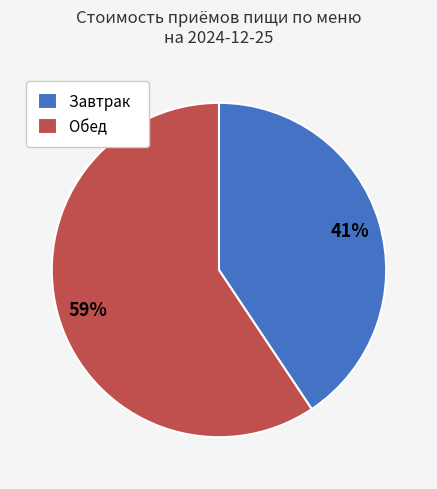

The Обед slice represents 59% of the pie. True or false?

True